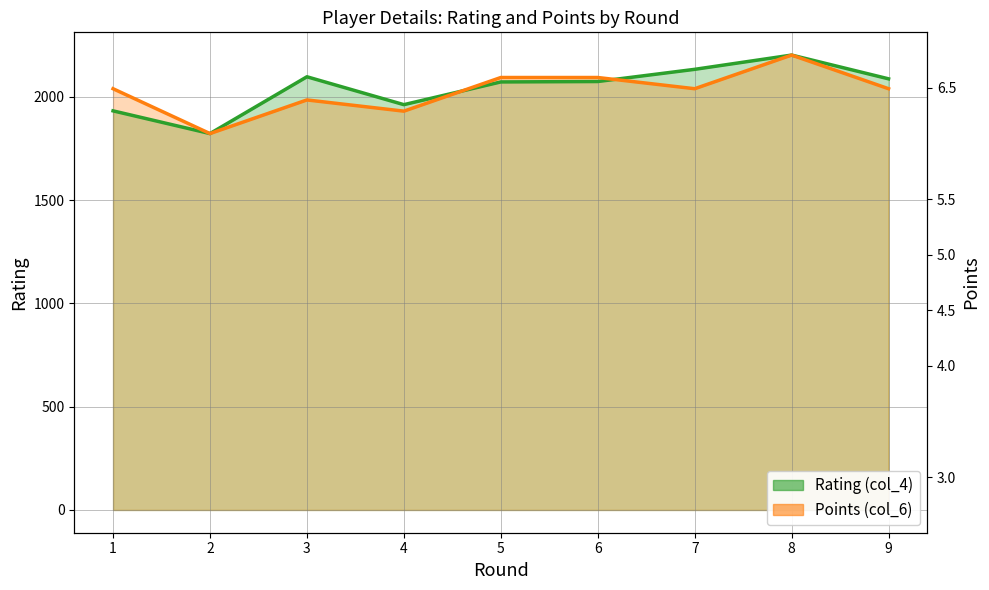

What is the spread (max minus min) of values at 9?

47.9